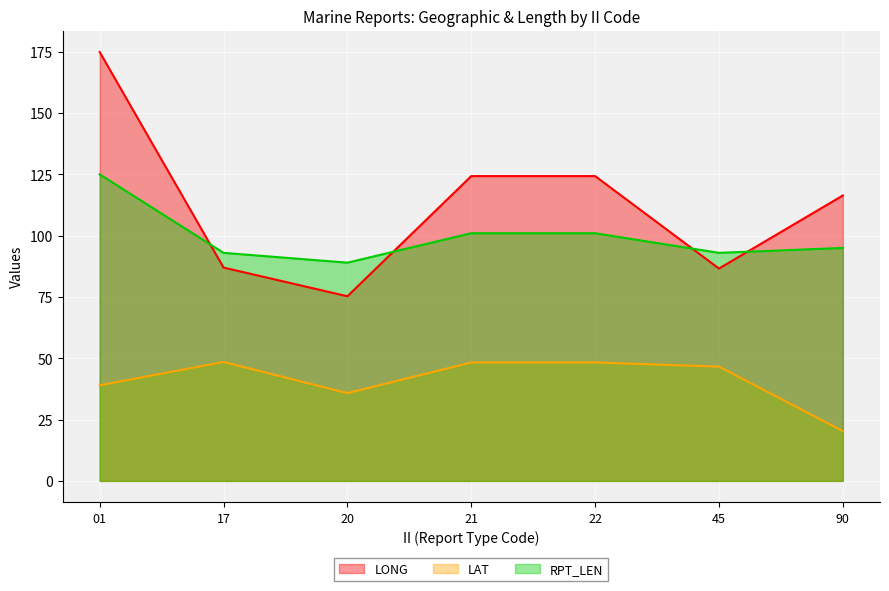

What is the difference between the highest and lowest values at 90?

96.1